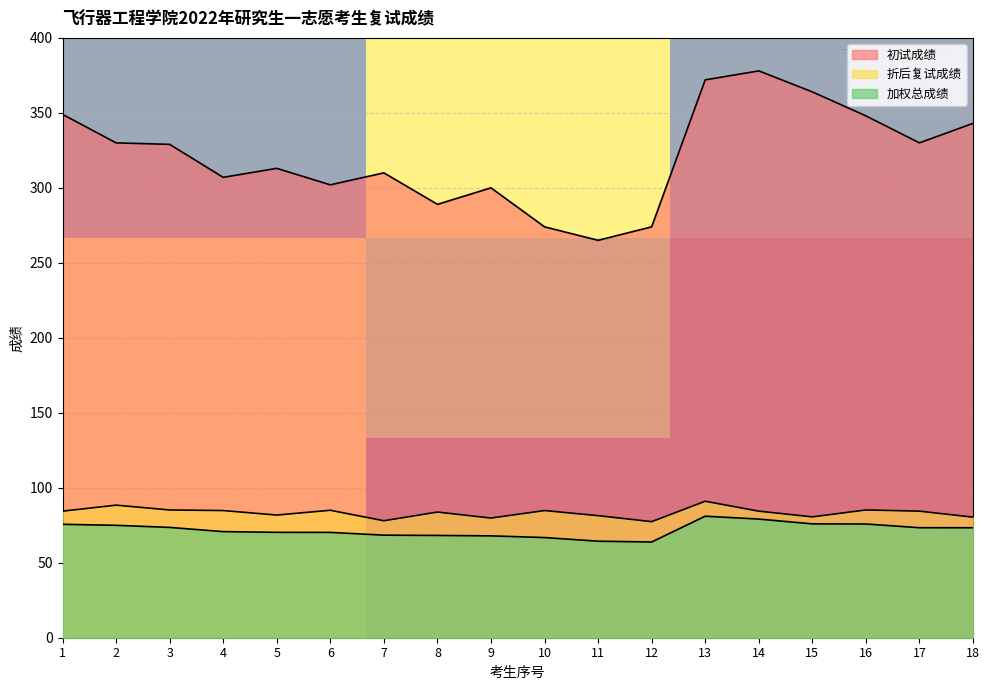

The 初试成绩 series shows 265.0 at 11. True or false?

True